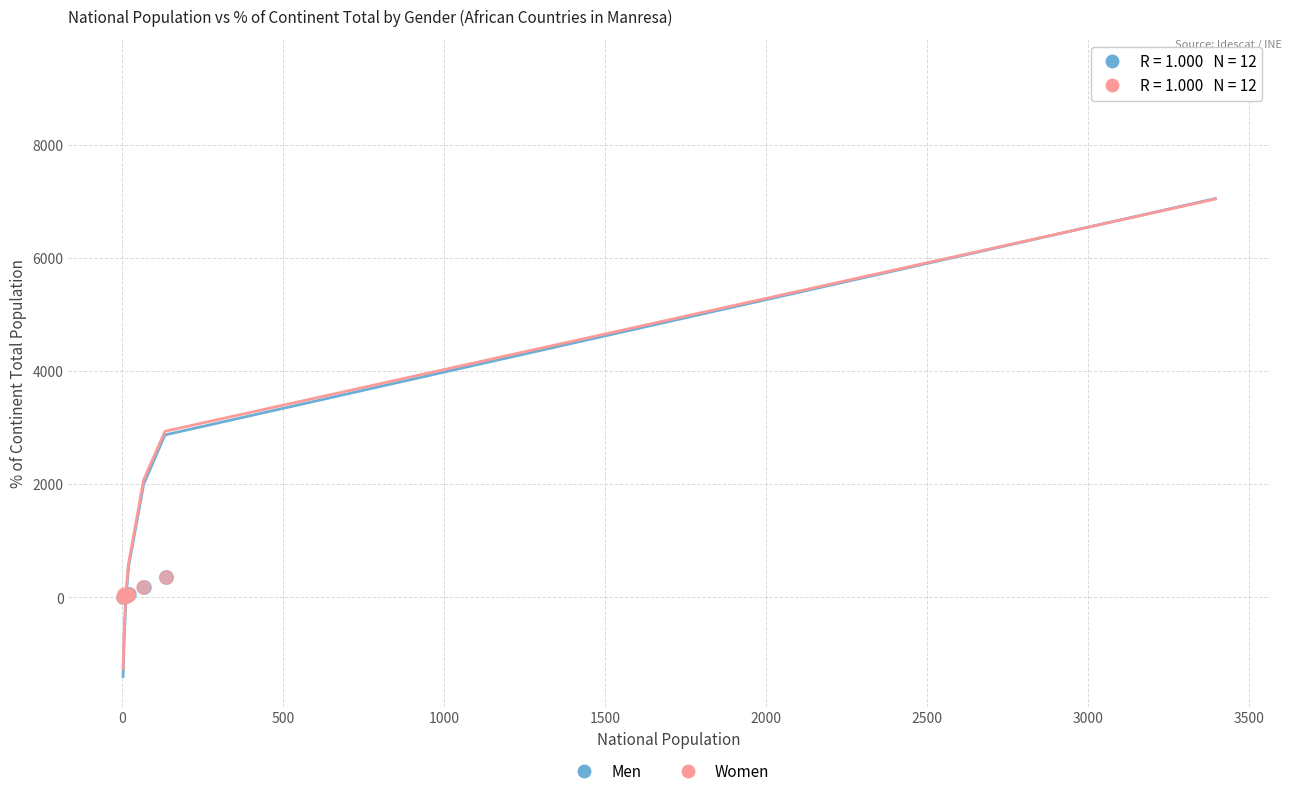

Which series has the largest Y range (max minus min)?

Men